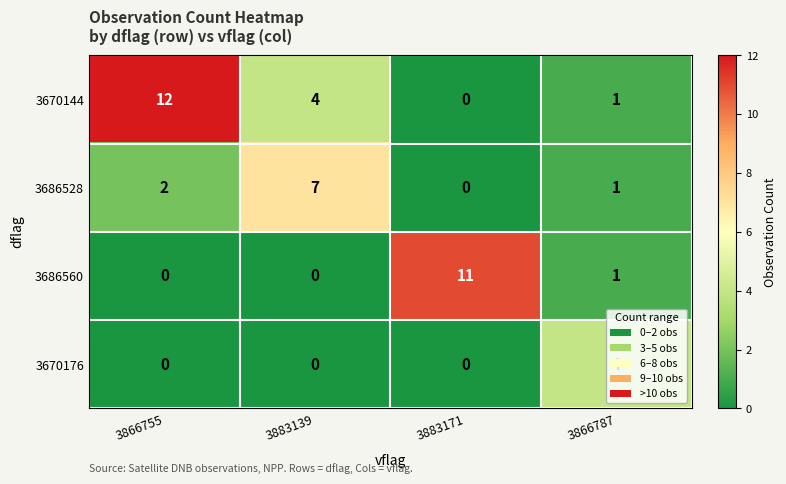

At which category is the sum across all series the highest?

3866755